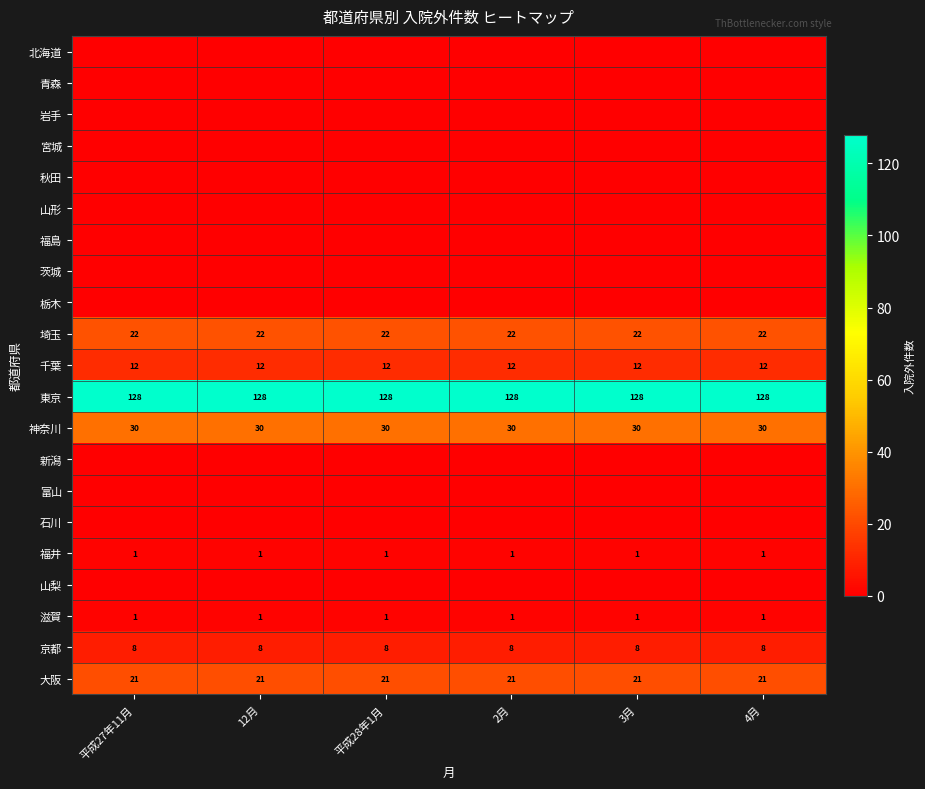

Which series has the largest total across all categories?

東京